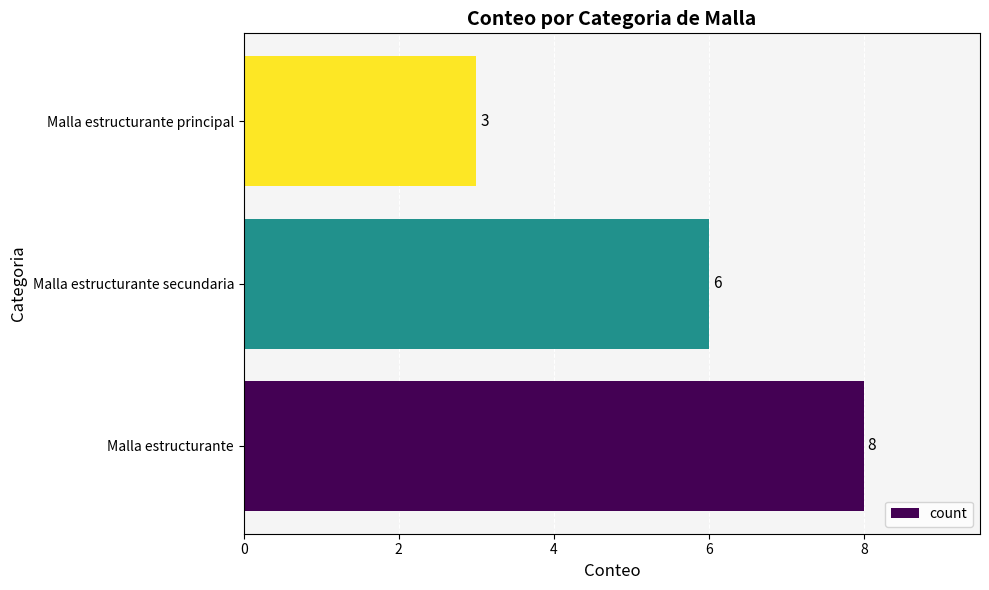

List the labels in order of value, smallest first.

Malla estructurante principal, Malla estructurante secundaria, Malla estructurante